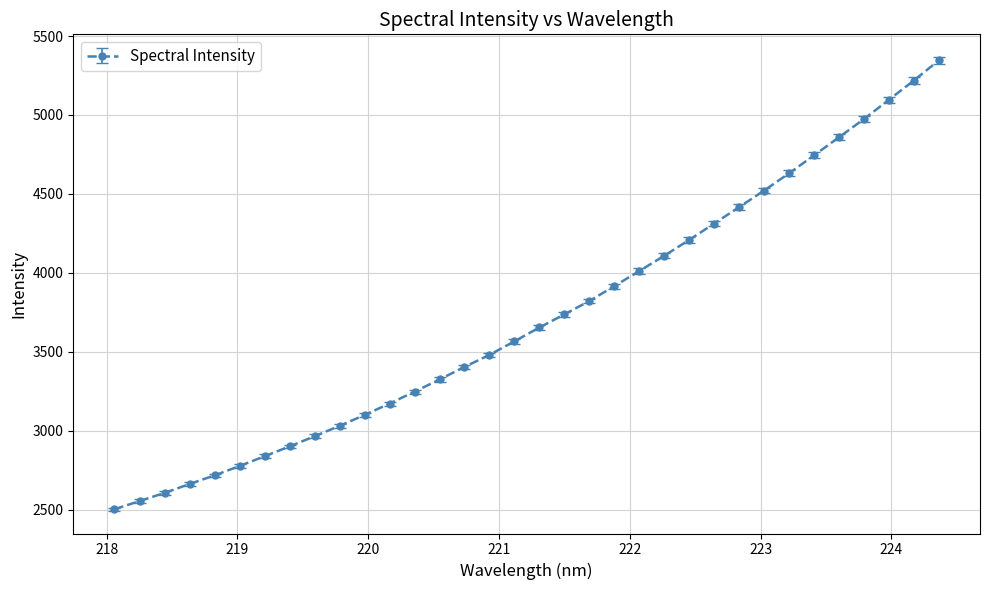

True or false: the data has more than 2 interior local peaks.

False